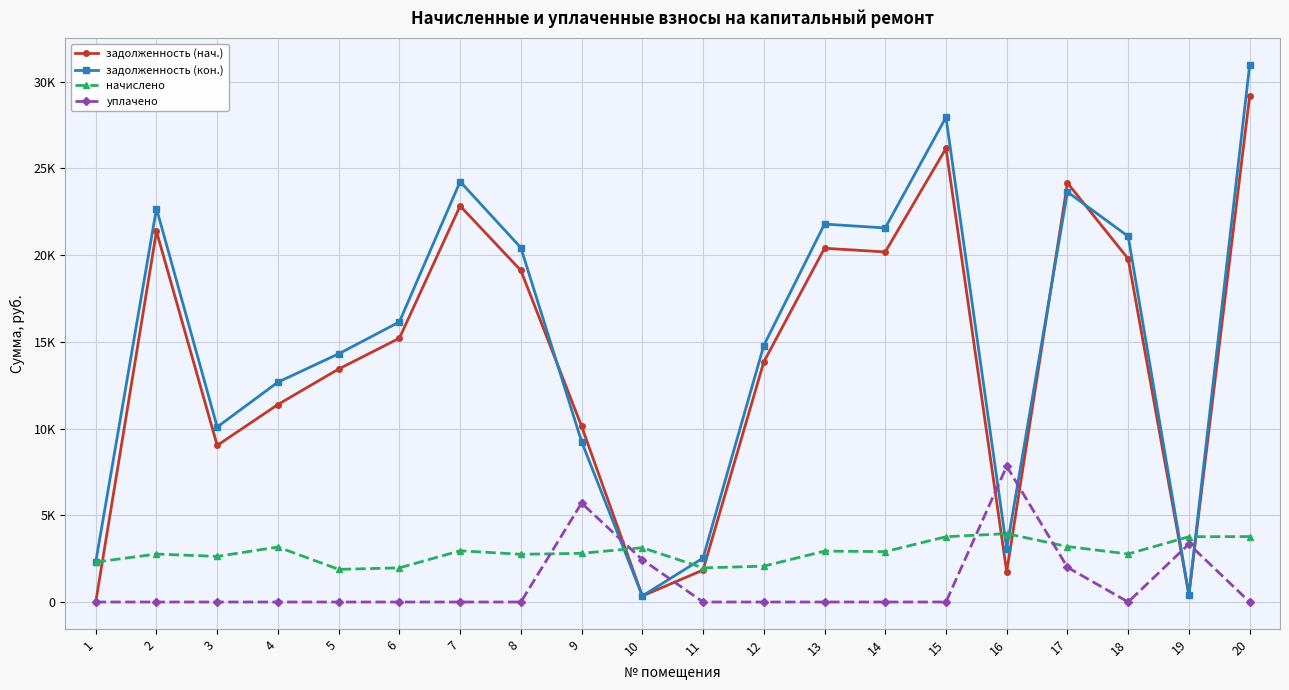

At which label is уплачено closest to 3912?

19